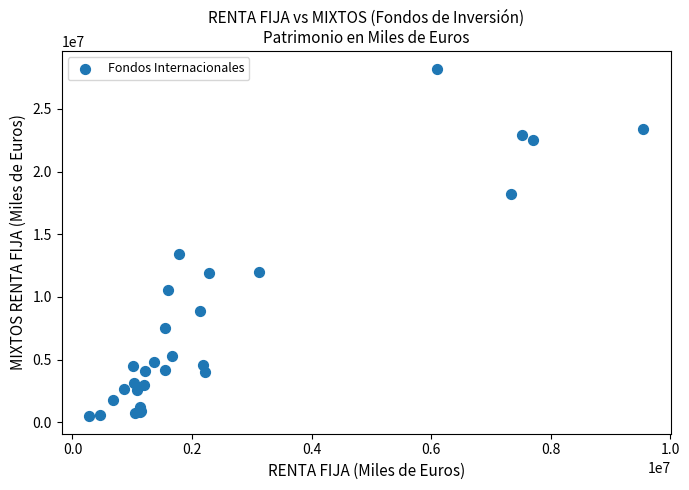

What Y value in the scatter plot is closest to 14345569?

13416585